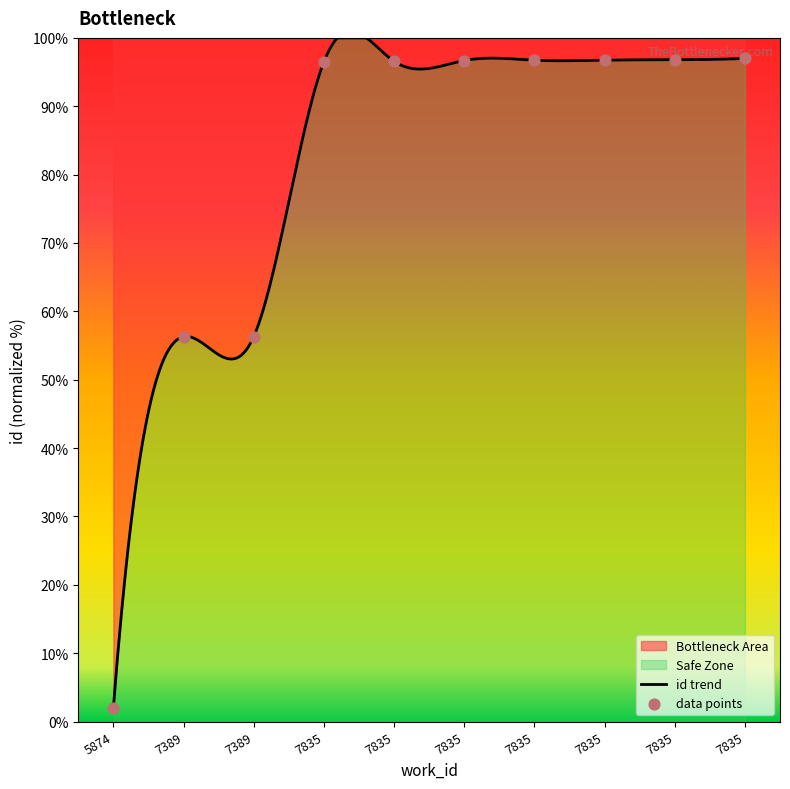

Approximately how many times larger is the value at 7835 compared to 7389?

1.7